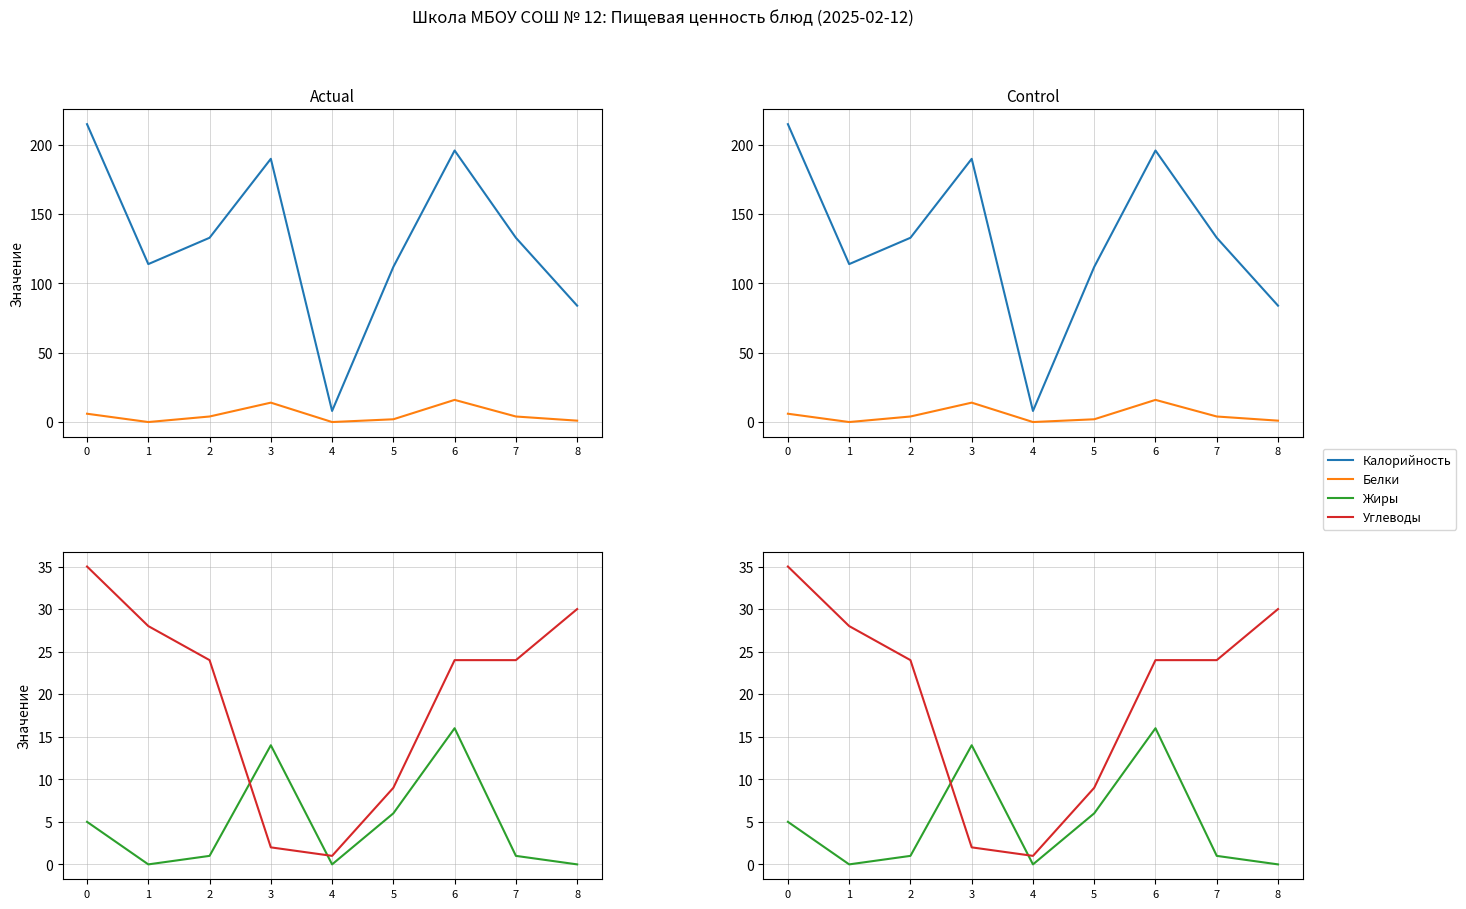

After their last crossing, which series has the higher values: Белки or Углеводы?

Углеводы